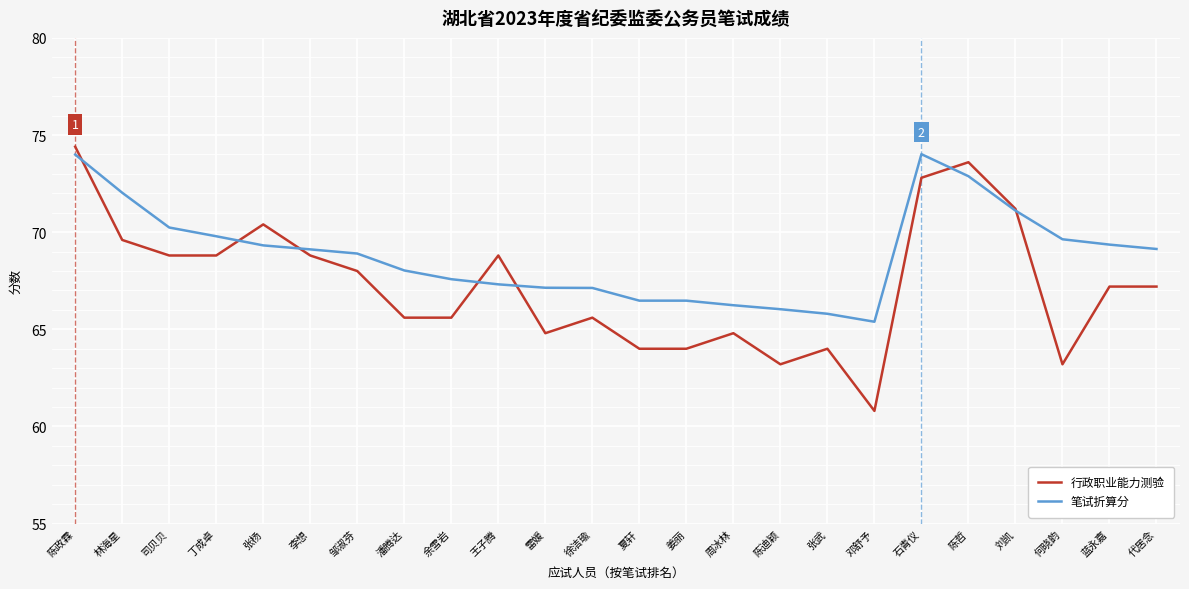

Between 张杨 and 何晓韵, which series saw the biggest shift?

行政职业能力测验